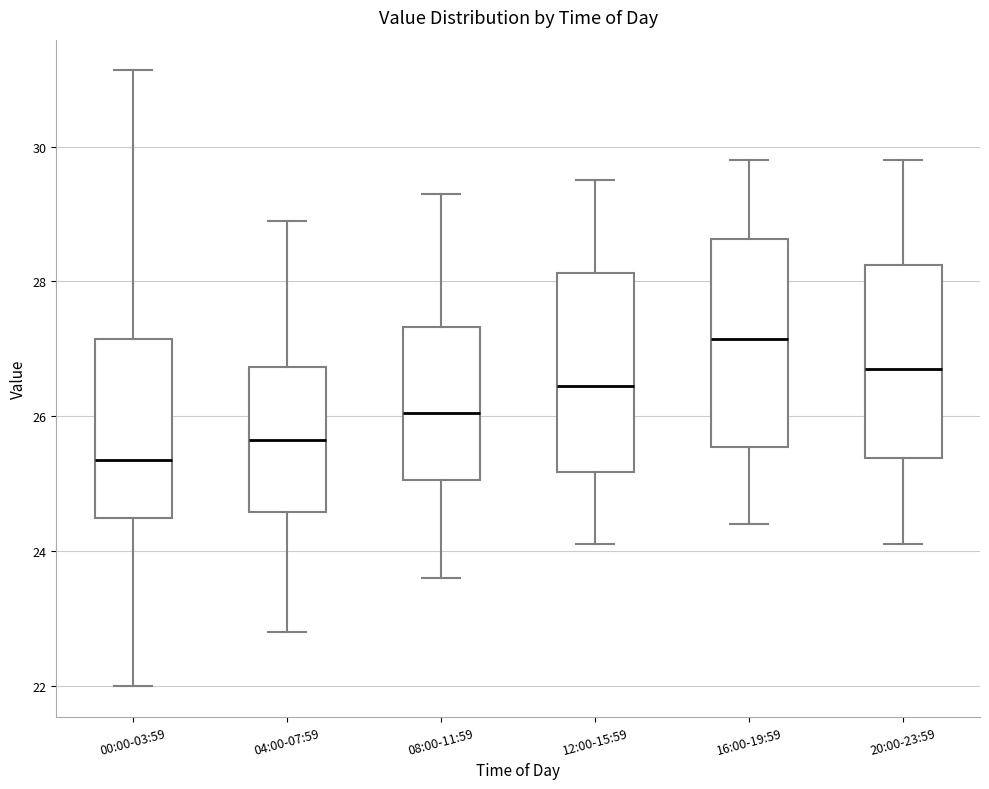

Which box's median line is the lowest?

00:00-03:59